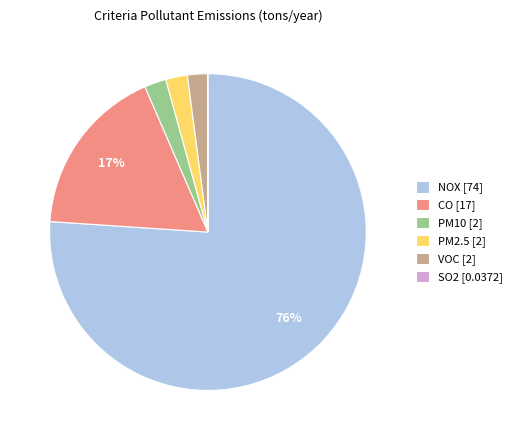

To the nearest percent, what portion does PM10 represent?

2%